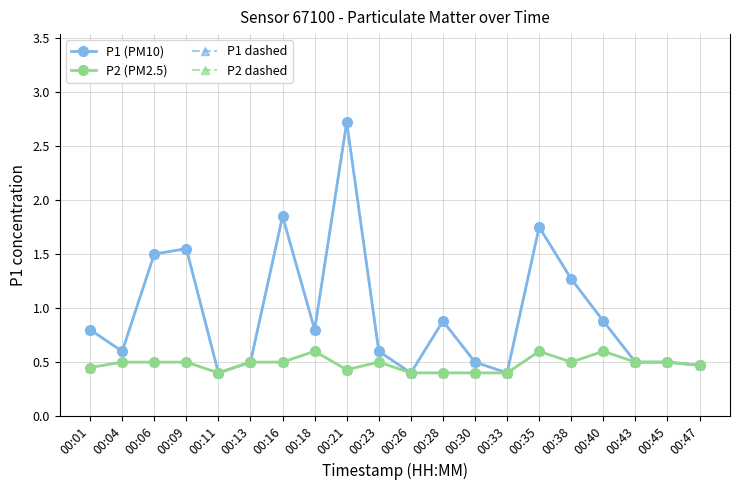

Does the chart have visible grid lines?

Yes